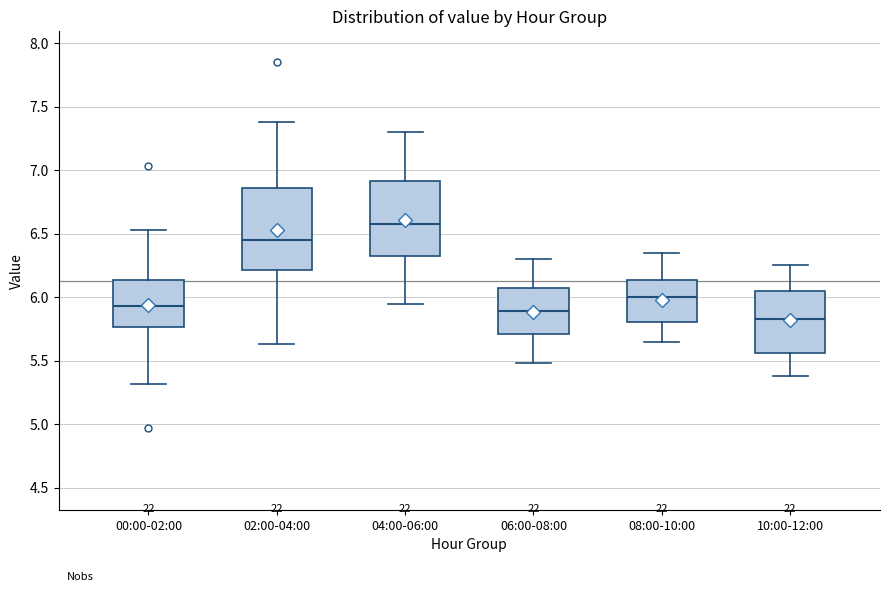

Which box is the tallest, from its lower edge to its upper edge?

02:00-04:00